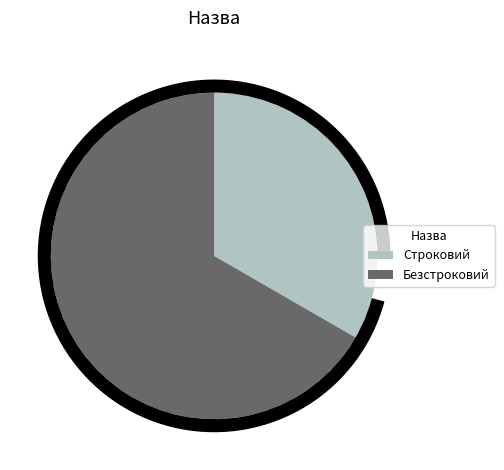

Count the number of slices in the pie.

2